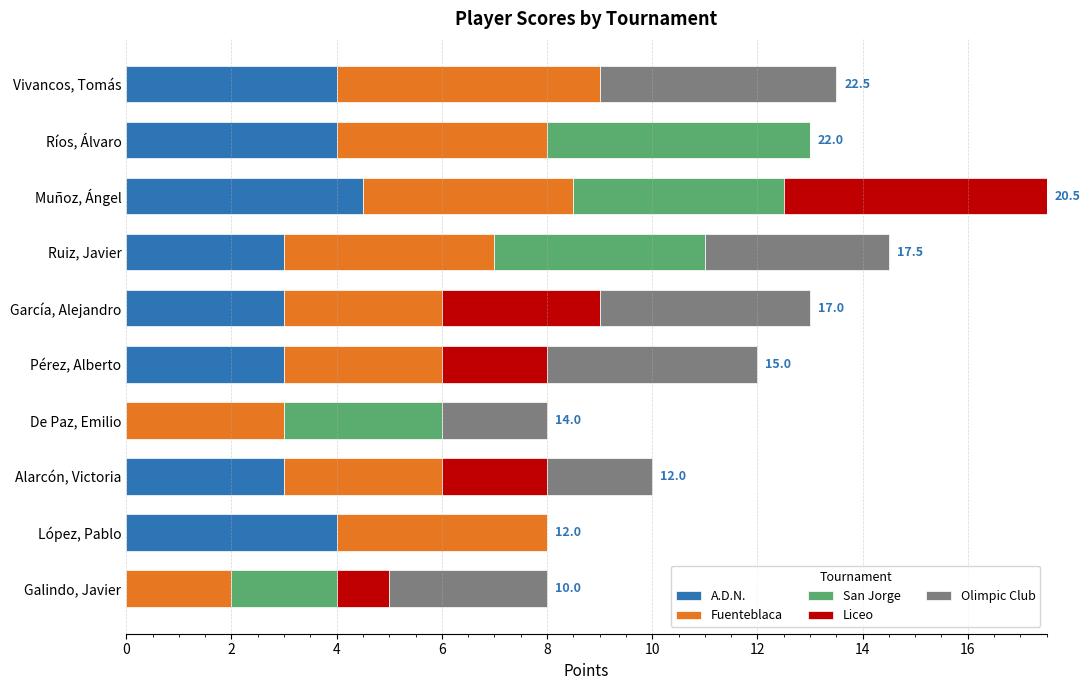

At which category is the sum across all series the highest?

Muñoz, Ángel